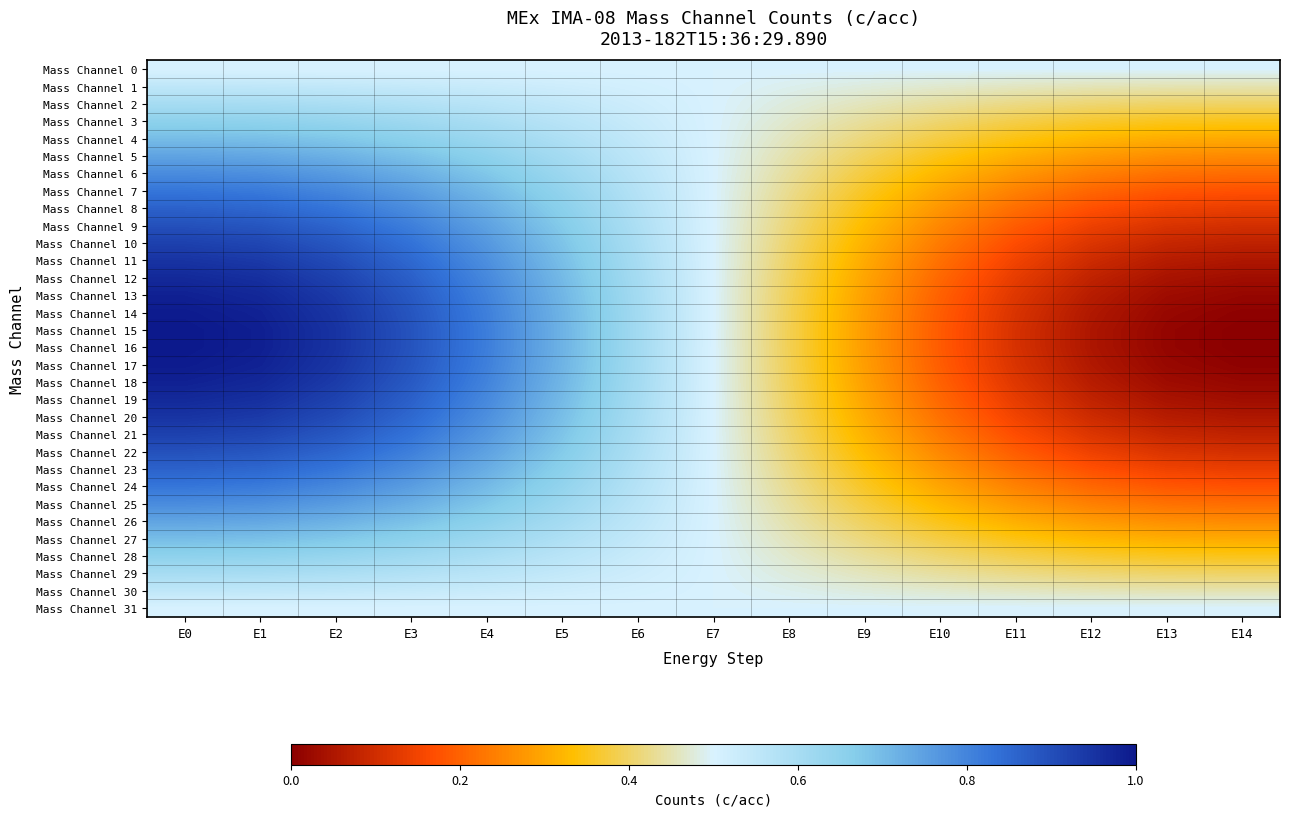

At E1, list the series in order from smallest to largest.

Mass Channel 0, Mass Channel 31, Mass Channel 1, Mass Channel 30, Mass Channel 2, Mass Channel 29, Mass Channel 3, Mass Channel 28, Mass Channel 4, Mass Channel 27, Mass Channel 5, Mass Channel 26, Mass Channel 6, Mass Channel 25, Mass Channel 7, Mass Channel 24, Mass Channel 8, Mass Channel 23, Mass Channel 9, Mass Channel 22, Mass Channel 10, Mass Channel 21, Mass Channel 11, Mass Channel 20, Mass Channel 12, Mass Channel 19, Mass Channel 13, Mass Channel 18, Mass Channel 14, Mass Channel 17, Mass Channel 15, Mass Channel 16